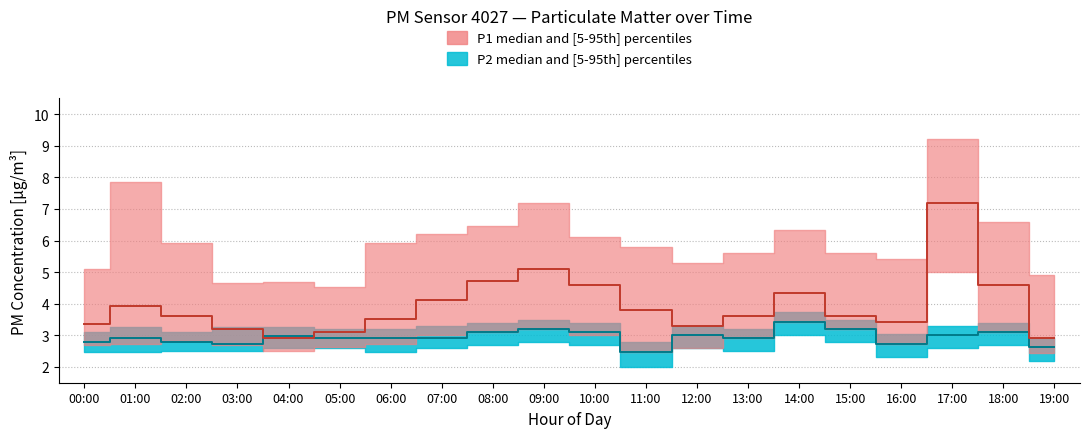

Reading left to right, extract all data points from this chart.

P1_median: 3.4	3.9	3.6	3.2	2.9	3.1	3.5	4.1	4.7	5.1	4.6	3.8	3.3	3.6	4.3	3.6	3.4	7.2	4.6	2.9
P1_upper: 5.1	7.9	5.9	4.7	4.7	4.5	5.9	6.2	6.5	7.2	6.1	5.8	5.3	5.6	6.3	5.6	5.4	9.2	6.6	4.9
P1_lower: 2.7	2.7	2.8	2.7	2.5	2.6	2.7	3.0	3.1	3.2	3.0	2.5	2.6	2.9	3.4	3.2	2.7	5.0	3.1	2.4
P2_median: 2.8	2.9	2.8	2.7	3.0	2.9	2.9	2.9	3.1	3.2	3.1	2.5	3.0	2.9	3.4	3.2	2.7	3.0	3.1	2.6
P2_upper: 3.1	3.3	3.1	3.3	3.3	3.2	3.2	3.3	3.4	3.5	3.4	2.8	3.3	3.2	3.7	3.5	3.0	3.3	3.4	2.9
P2_lower: 2.5	2.5	2.5	2.5	2.6	2.6	2.5	2.6	2.7	2.8	2.7	2.0	2.6	2.5	3.0	2.8	2.3	2.6	2.7	2.2